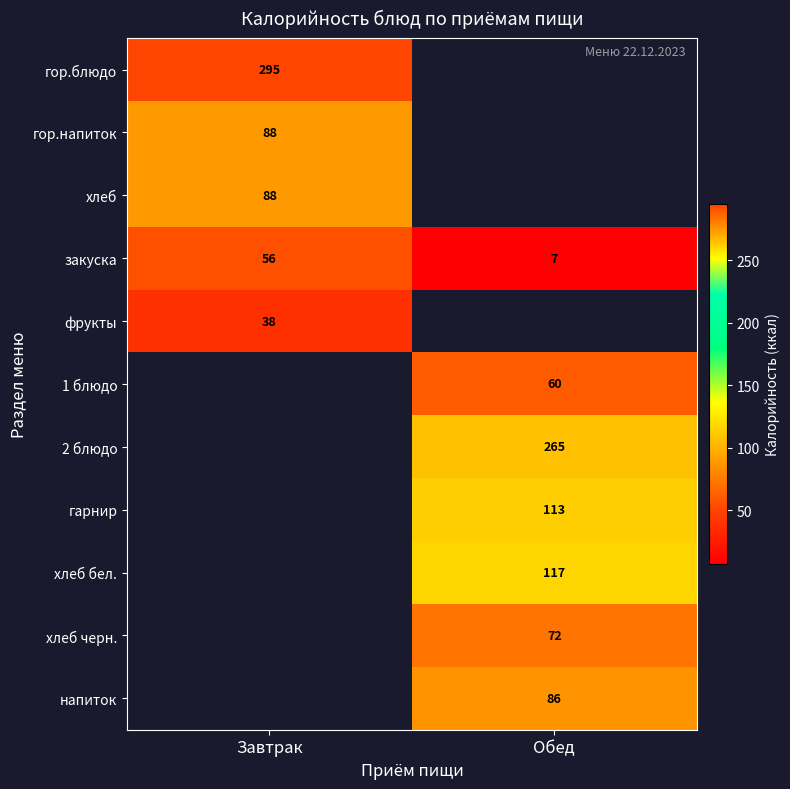

Is it true that 2 блюдо equals 386 at Обед?

False